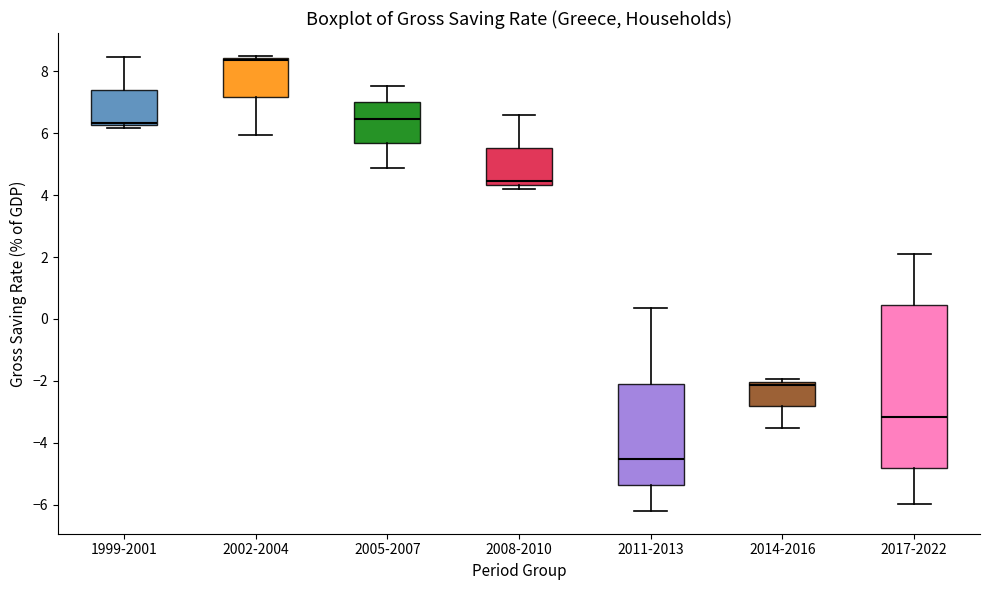

Which box has the highest median line?

2002-2004